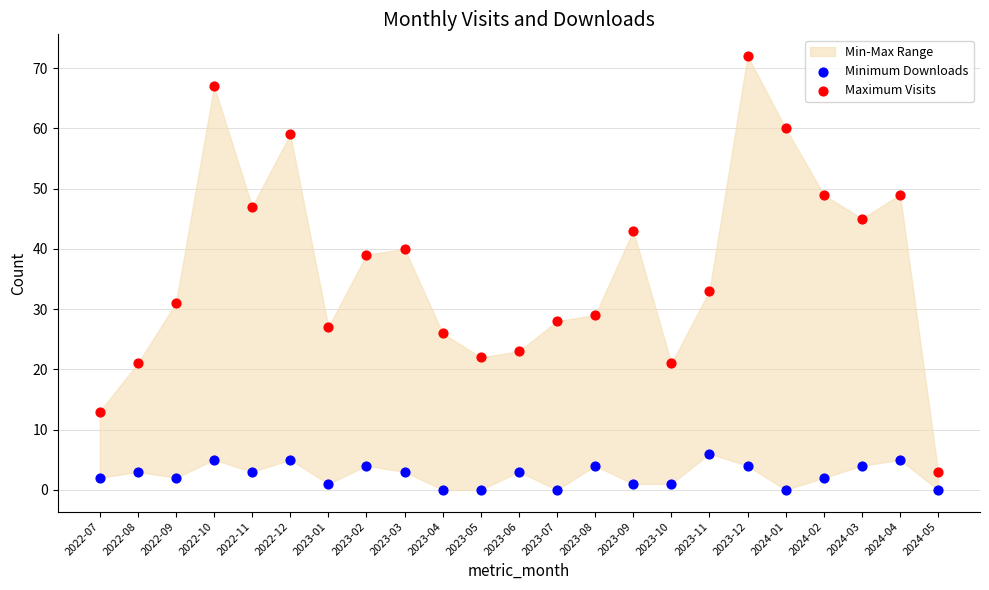

In the Maximum Visits series, what Y value is closest to 37?

39